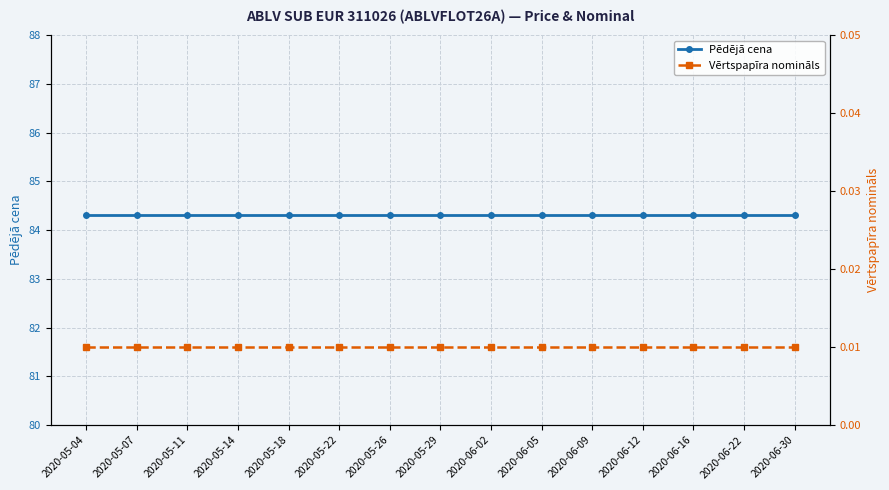

Which series has the widest spread of values?

Pēdējā cena